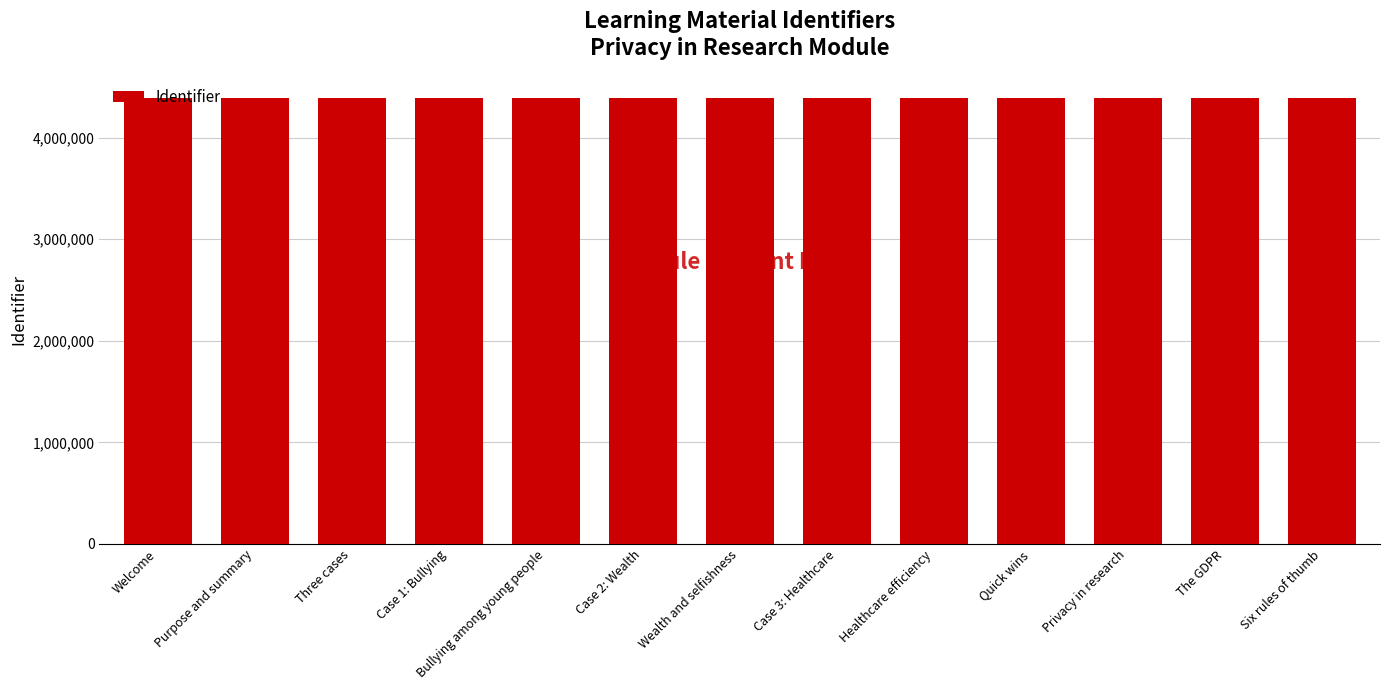

What is the difference between the second highest and minimum values?

22